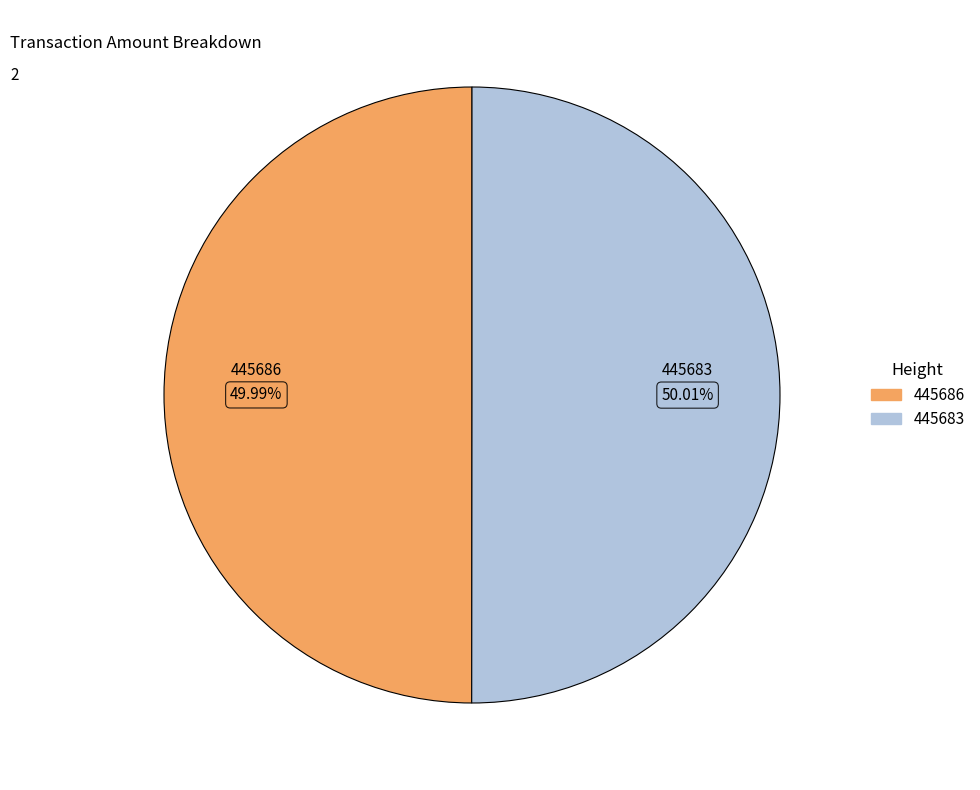

To the nearest percent, what is the average slice percentage?

50%